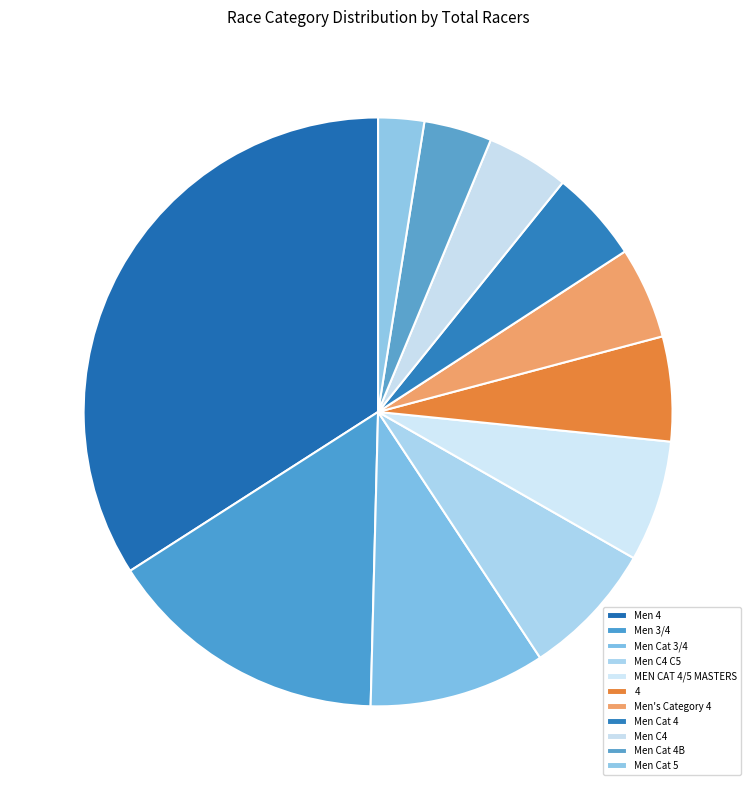

Is it true that 4 is 18% of the pie?

False